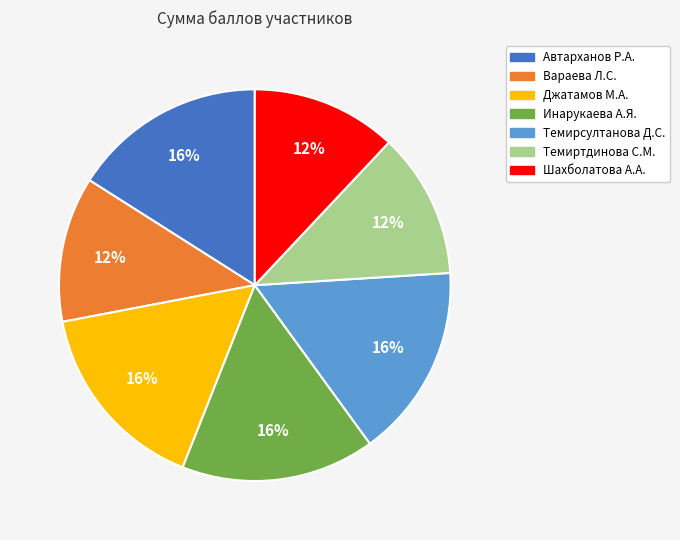

To the nearest percent, what portion does Темиртдинова С.М. represent?

12%